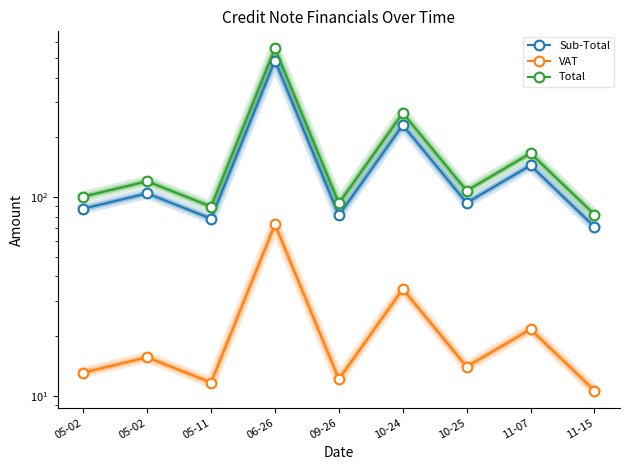

What is the sum of all Total values?

1585.3